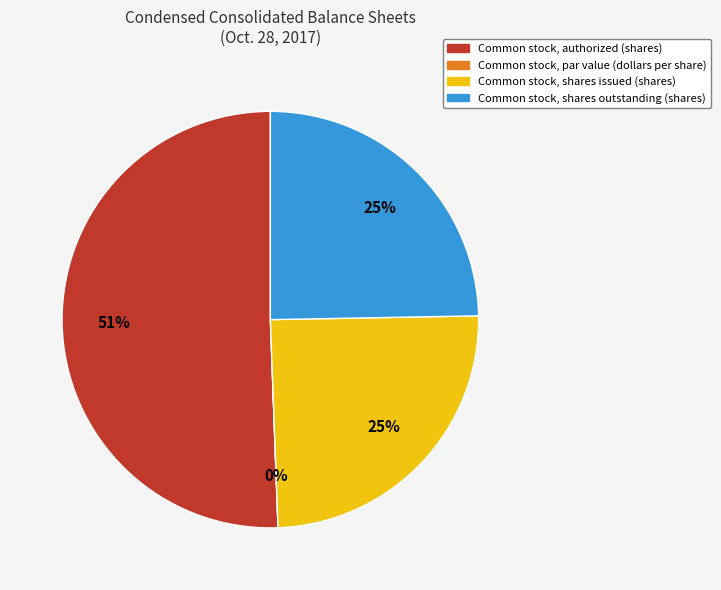

The Common stock, shares outstanding (shares) slice represents 25% of the pie. True or false?

True